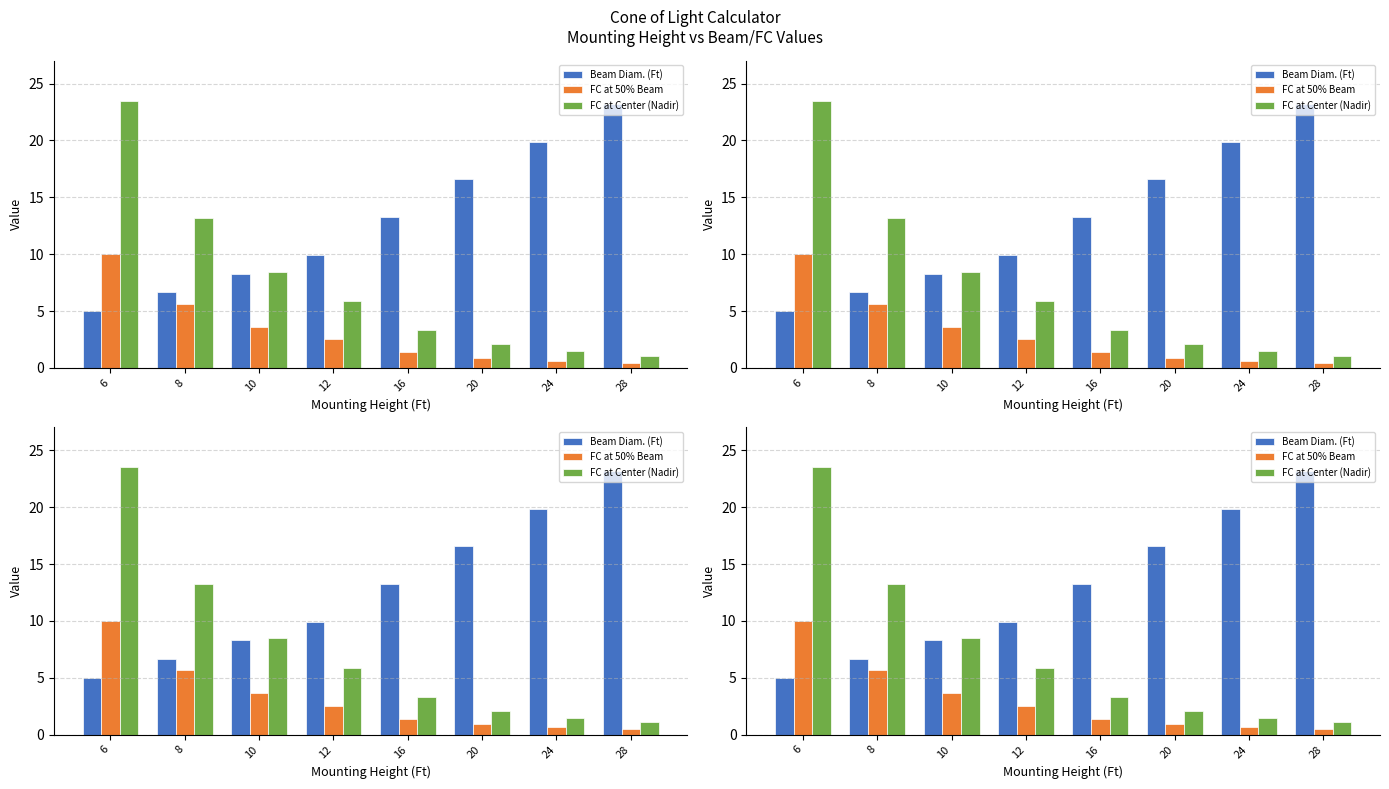

The FC at Center (Nadir) series shows 1.7 at 10. True or false?

False